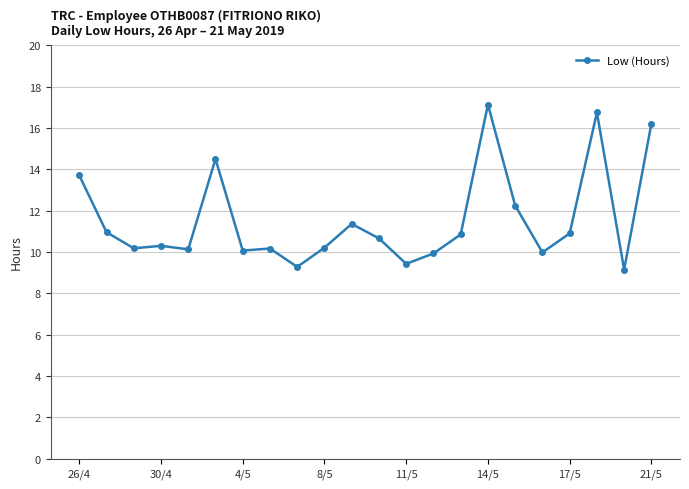

True or false: the data has more than 0 interior local peaks.

True